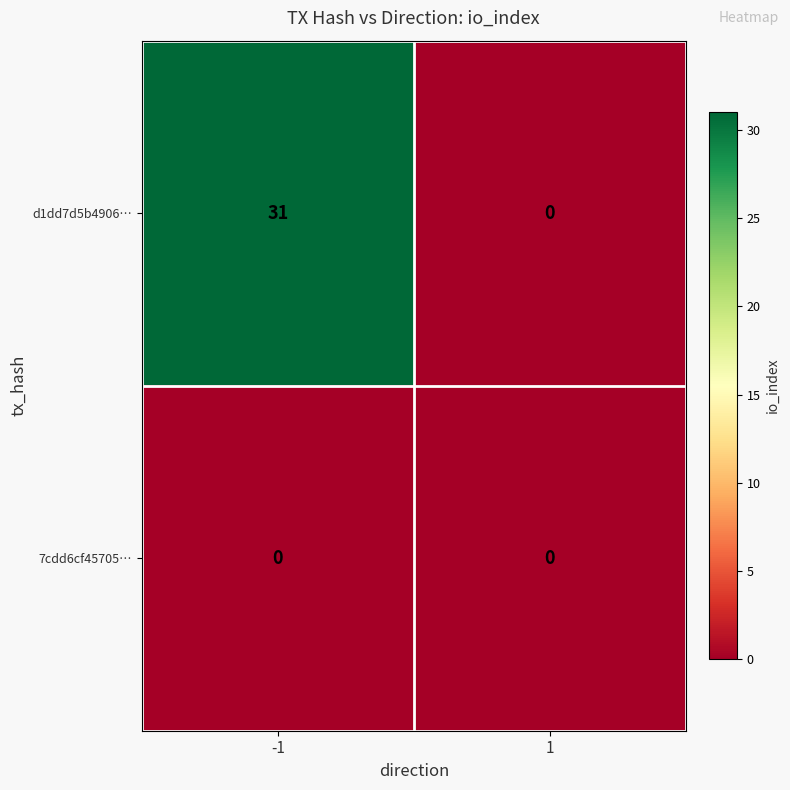

What is the approximate value of d1dd7d5b4906… at -1, to the nearest 5?

30